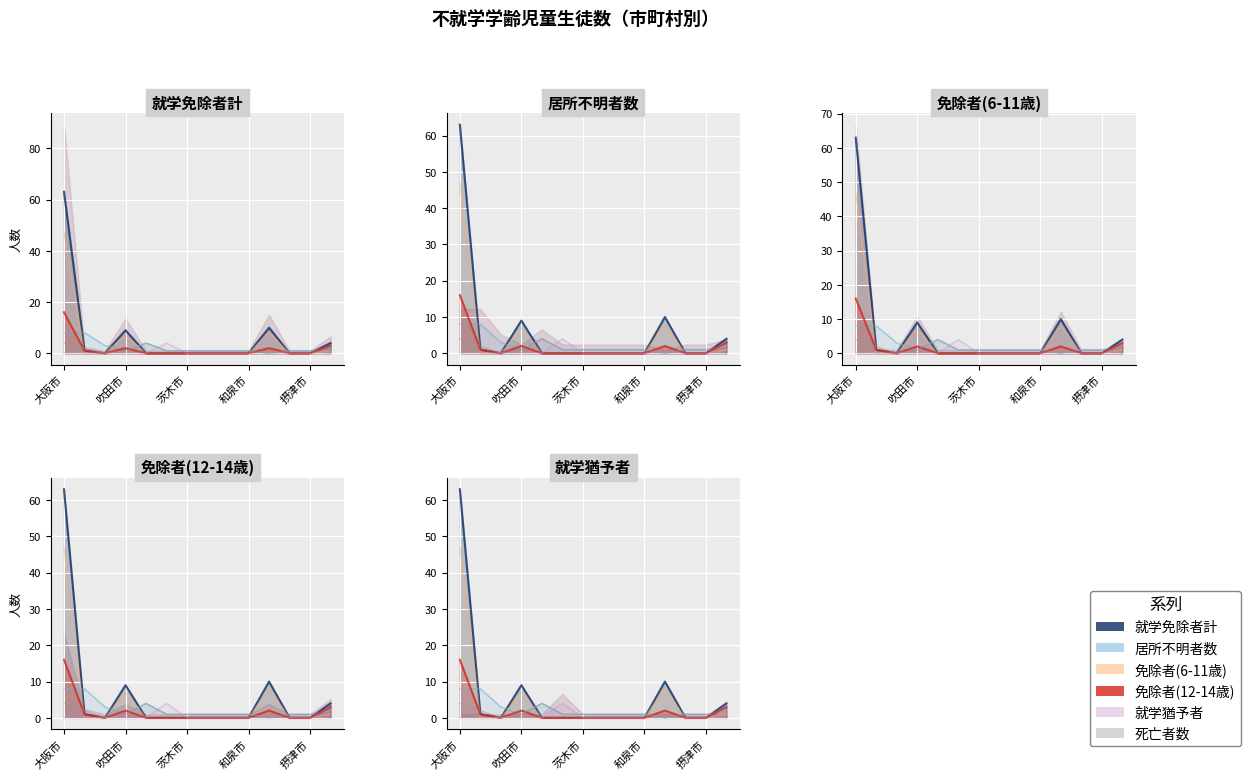

True or false: 免除者(6-11歳) has a value of 0 at 和泉市.

True